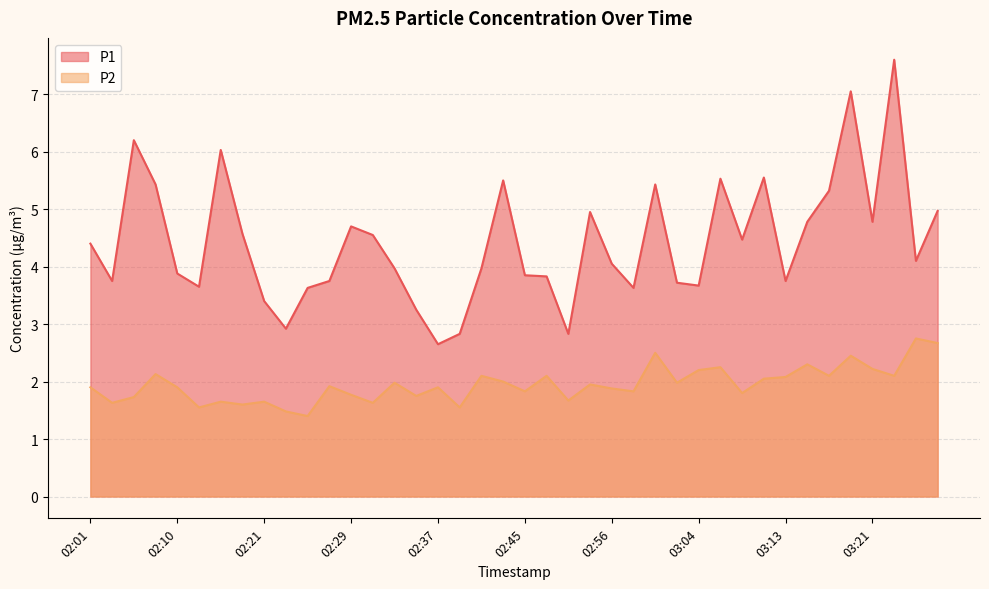

Reading left to right, extract all data points from this chart.

P1: 4.4	3.8	6.2	5.4	3.9	3.6	6.0	4.6	3.4	2.9	3.6	3.8	4.7	4.5	4.0	3.2	2.6	2.8	4.0	5.5	3.9	3.8	2.8	5.0	4.0	3.6	5.4	3.7	3.7	5.5	4.5	5.5	3.8	4.8	5.3	7.0	4.8	7.6	4.1	5.0
P2: 1.9	1.6	1.7	2.1	1.9	1.6	1.6	1.6	1.6	1.5	1.4	1.9	1.8	1.6	2.0	1.8	1.9	1.6	2.1	2.0	1.8	2.1	1.7	1.9	1.9	1.8	2.5	2.0	2.2	2.2	1.8	2.0	2.1	2.3	2.1	2.5	2.2	2.1	2.8	2.7